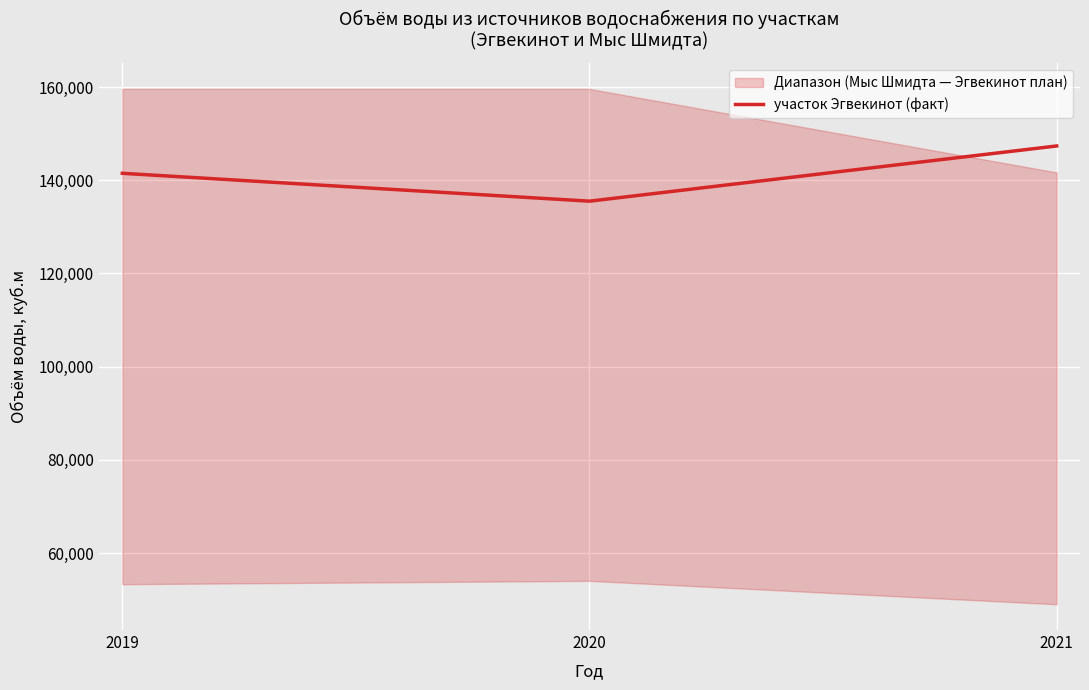

The value at 2021 is 87880.4. True or false?

False